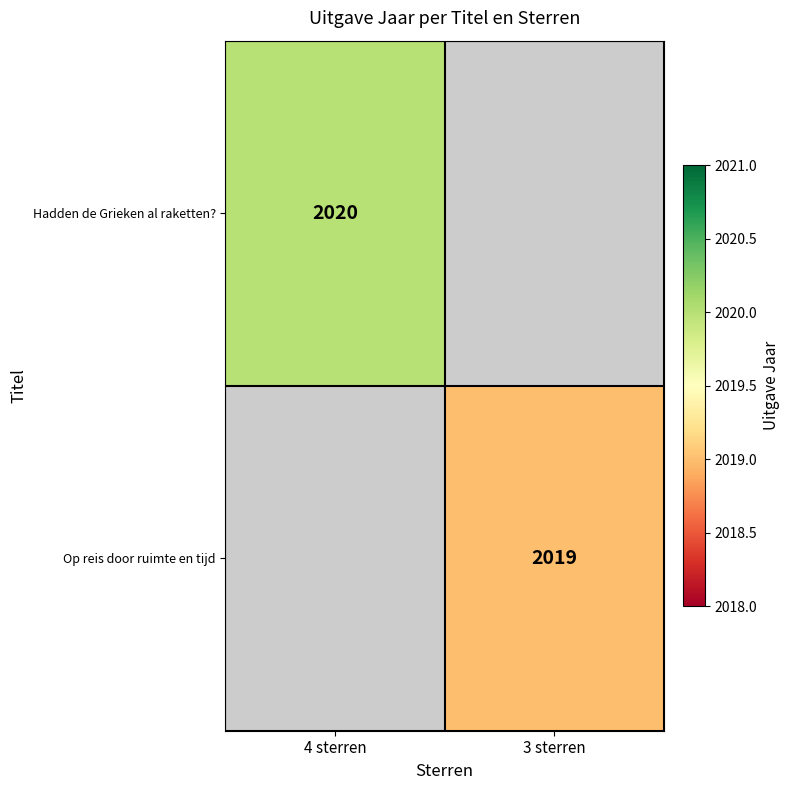

The Hadden de Grieken al raketten? series shows 2020 at 4 sterren. True or false?

True